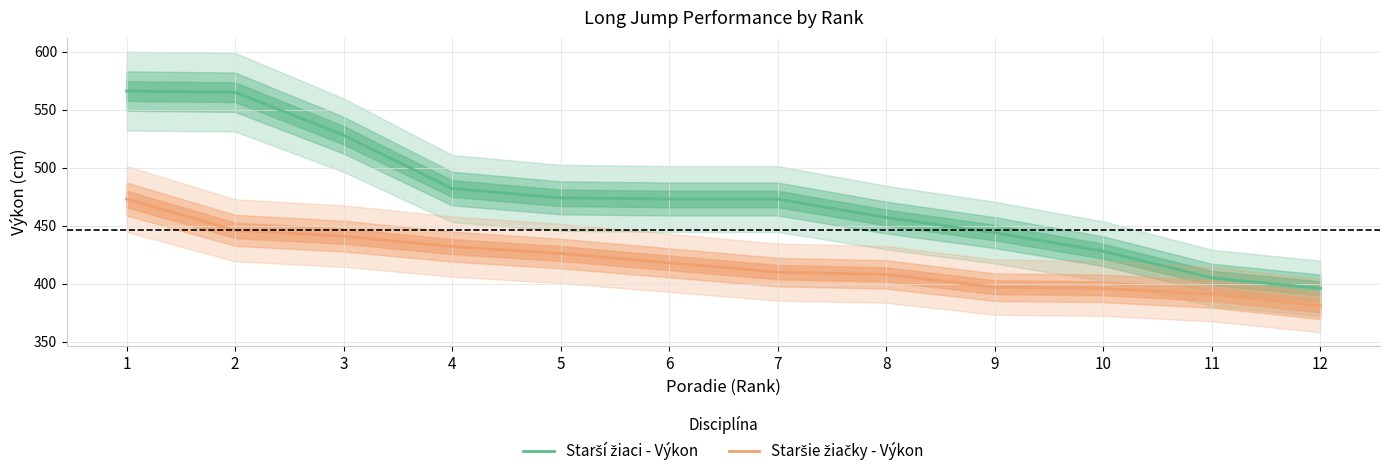

The value of Starší žiaci - Výkon at 9 is 754. True or false?

False